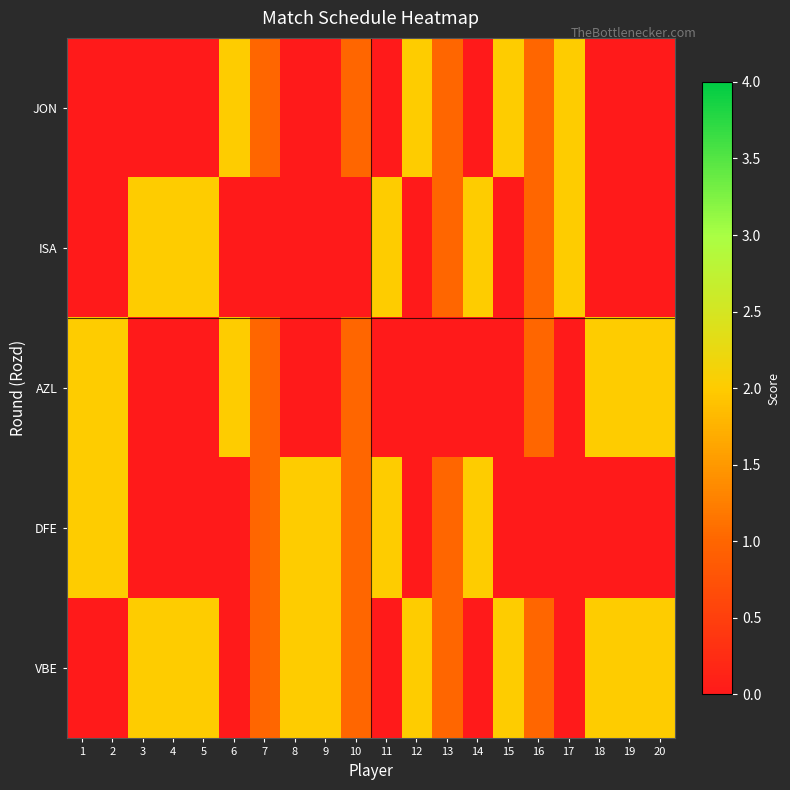

Reading left to right, what are all the values shown in this chart?

JON: 1=0	2=0	3=0	4=0	5=0	6=2	7=1	8=0	9=0	10=1	11=0	12=2	13=1	14=0	15=2	16=1	17=2	18=0	19=0	20=0
ISA: 1=0	2=0	3=2	4=2	5=2	6=0	7=0	8=0	9=0	10=0	11=2	12=0	13=1	14=2	15=0	16=1	17=2	18=0	19=0	20=0
AZL: 1=2	2=2	3=0	4=0	5=0	6=2	7=1	8=0	9=0	10=1	11=0	12=0	13=0	14=0	15=0	16=1	17=0	18=2	19=2	20=2
DFE: 1=2	2=2	3=0	4=0	5=0	6=0	7=1	8=2	9=2	10=1	11=2	12=0	13=1	14=2	15=0	16=0	17=0	18=0	19=0	20=0
VBE: 1=0	2=0	3=2	4=2	5=2	6=0	7=1	8=2	9=2	10=1	11=0	12=2	13=1	14=0	15=2	16=1	17=0	18=2	19=2	20=2